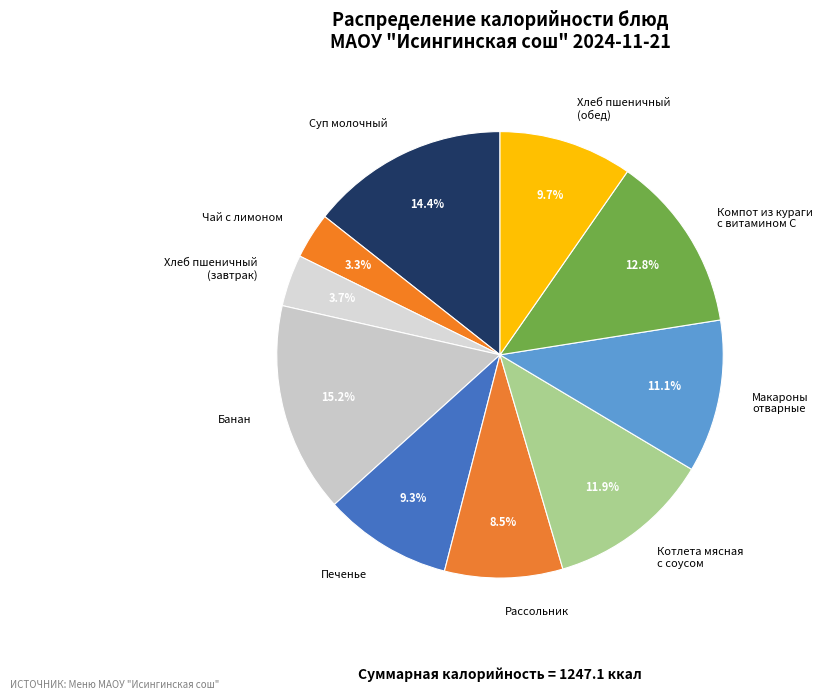

Which category has the biggest portion of the pie?

Банан